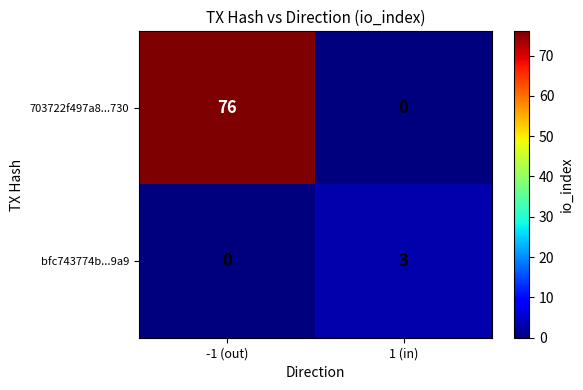

What is the difference between the maximum and minimum values in the 703722f497a8...730 series?

76